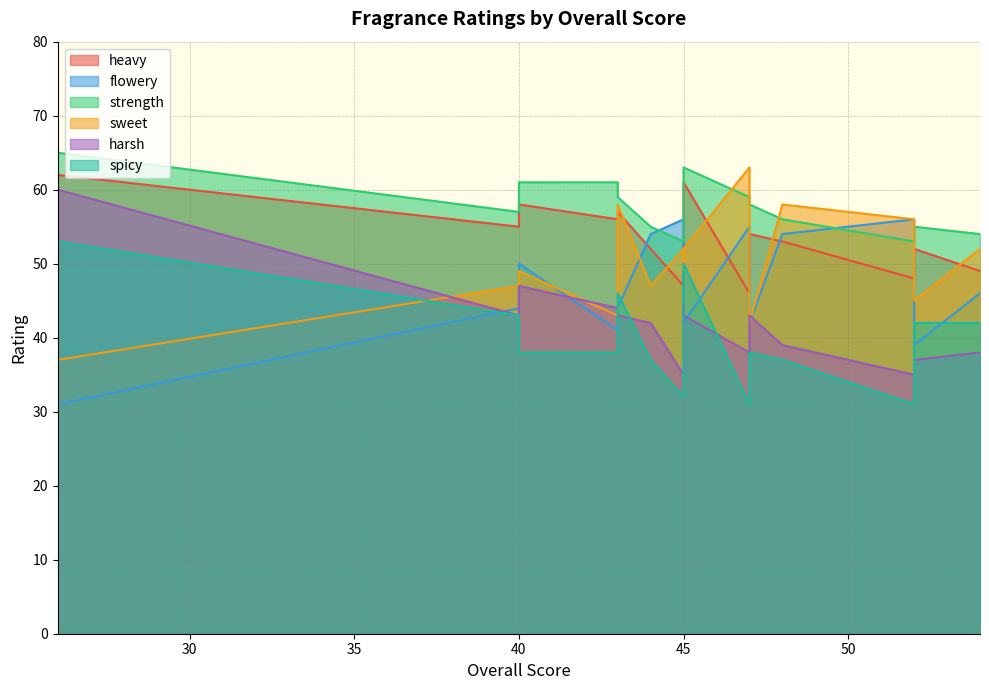

The sweet series shows 52 at 45. True or false?

True